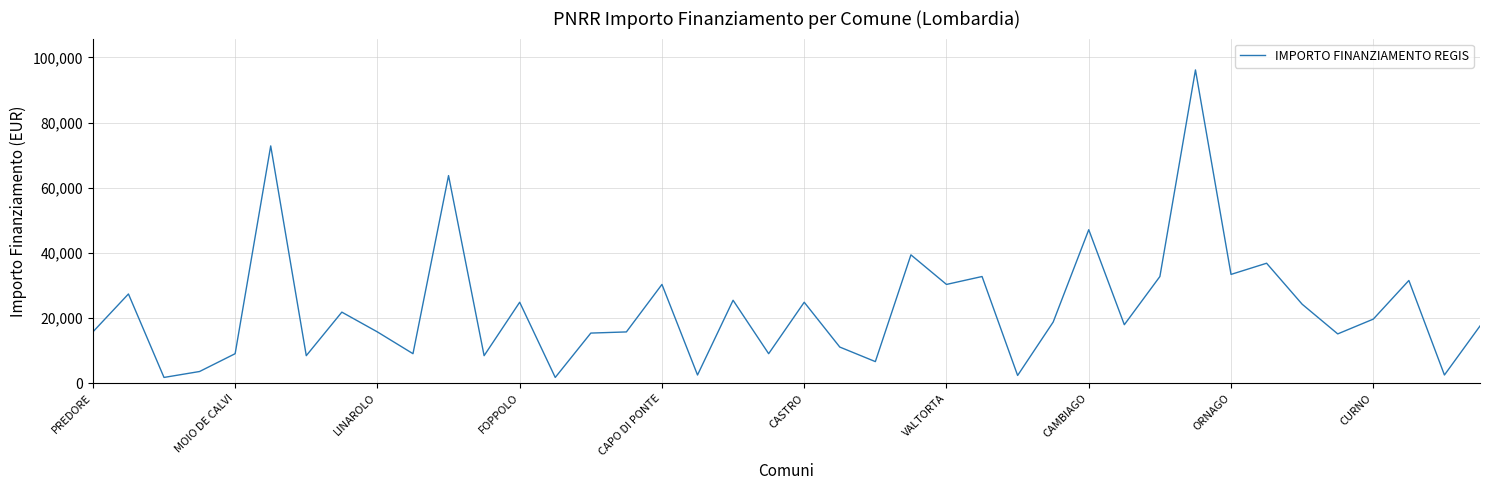

Does the chart have visible grid lines?

Yes